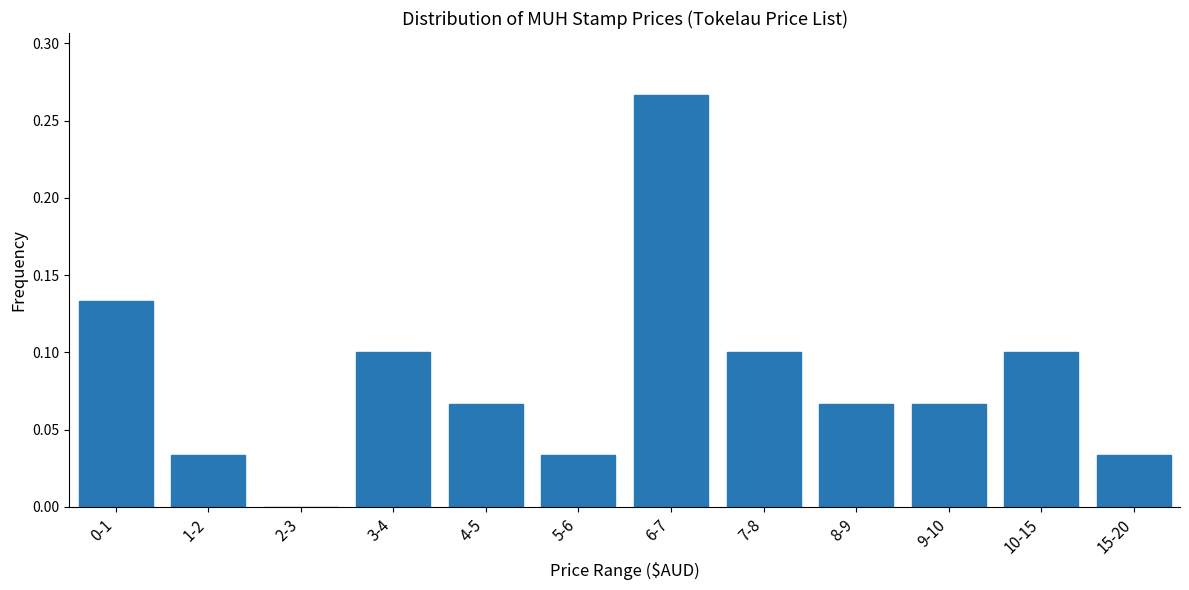

What is the sum of all values?

1.0